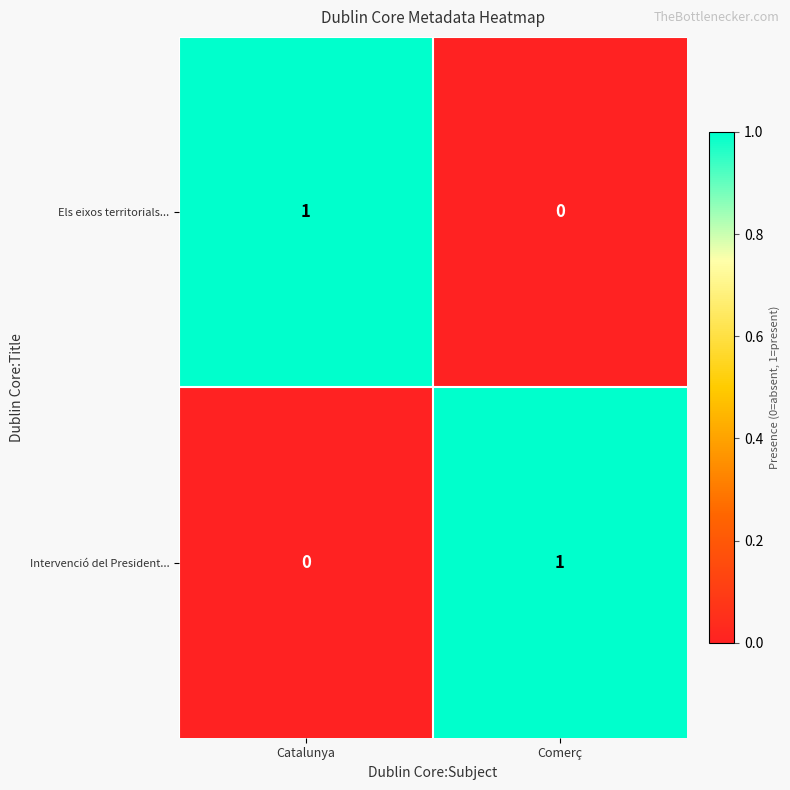

Which category has the highest value in the Els eixos territorials... series?

Catalunya